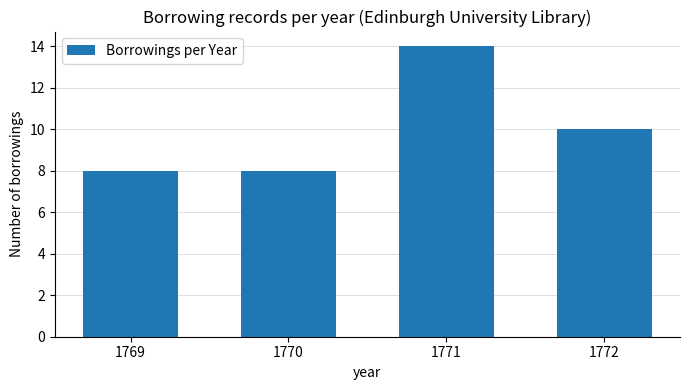

Is it true that the value at 1771 is 14?

True